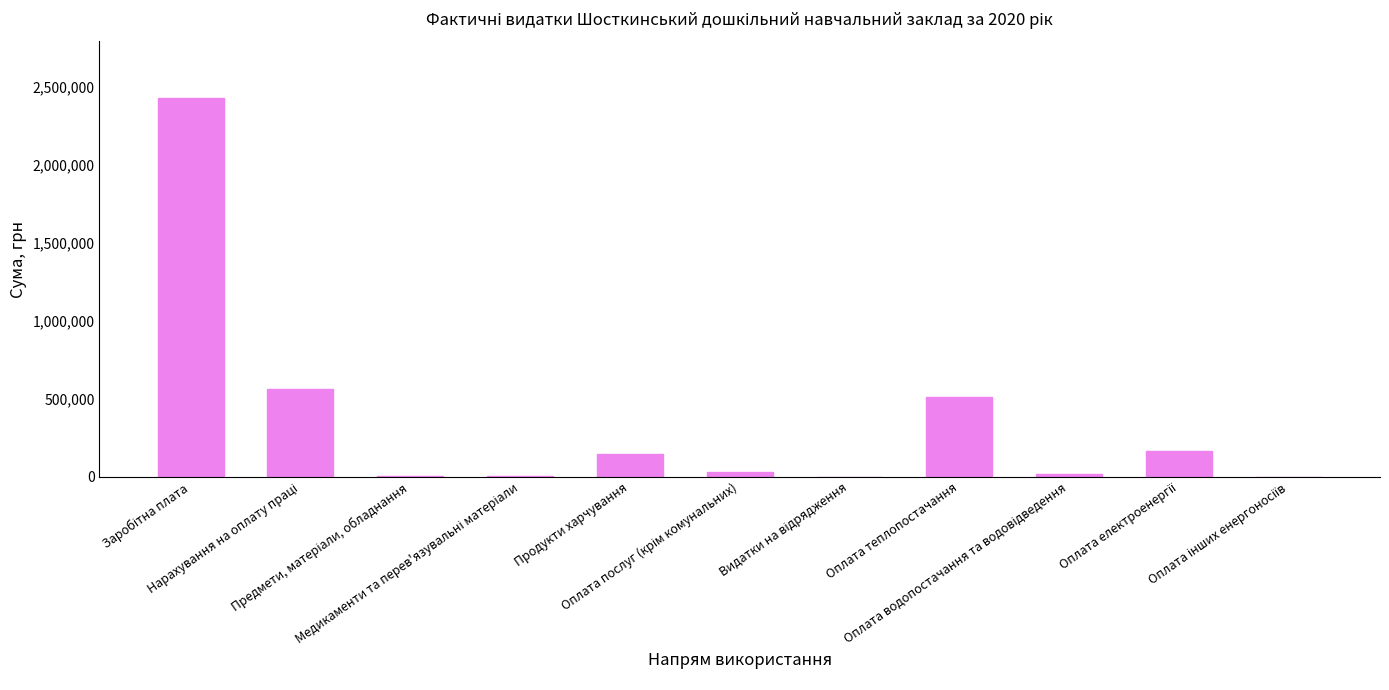

What is the sum of all values?

3865424.9